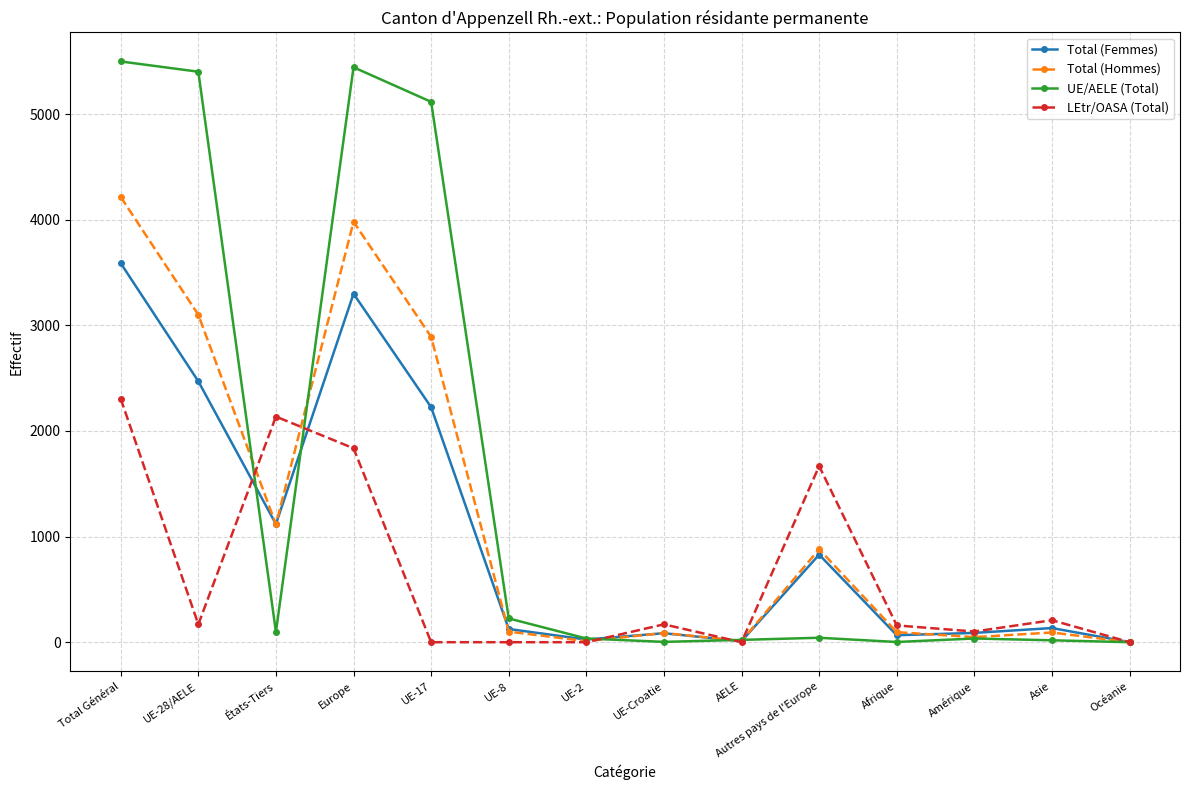

Does the chart display data point markers on the line(s)?

Yes